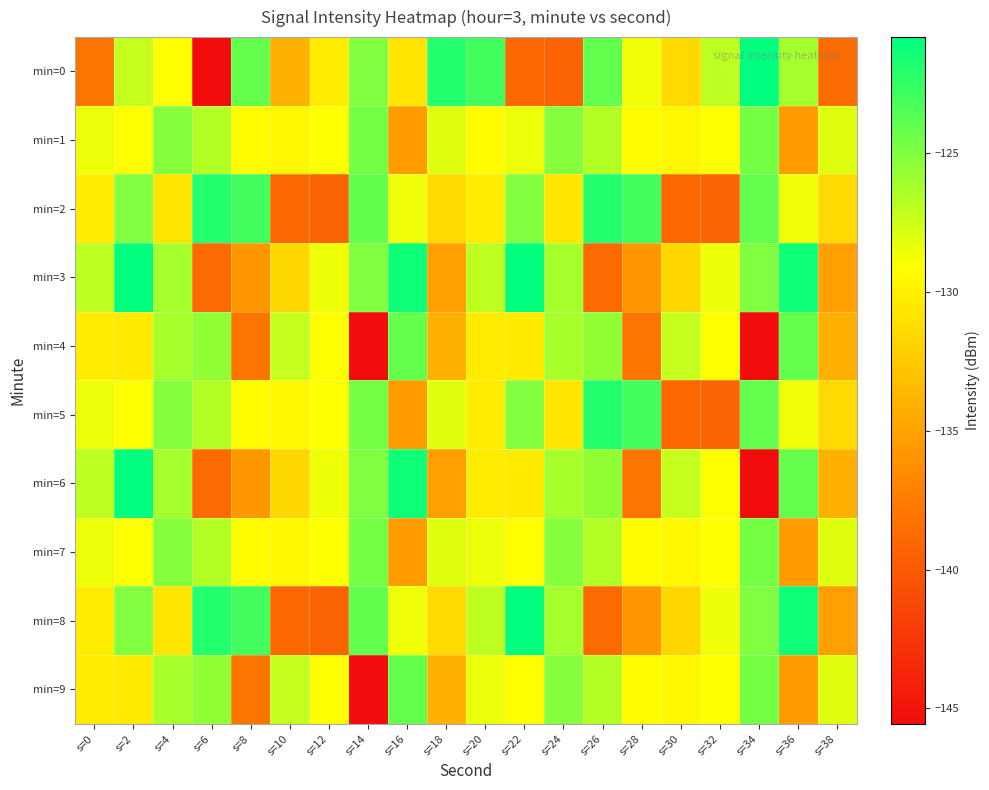

Rank the series at s=32 from highest to lowest value.

min=0, min=3, min=8, min=1, min=7, min=9, min=4, min=6, min=2, min=5